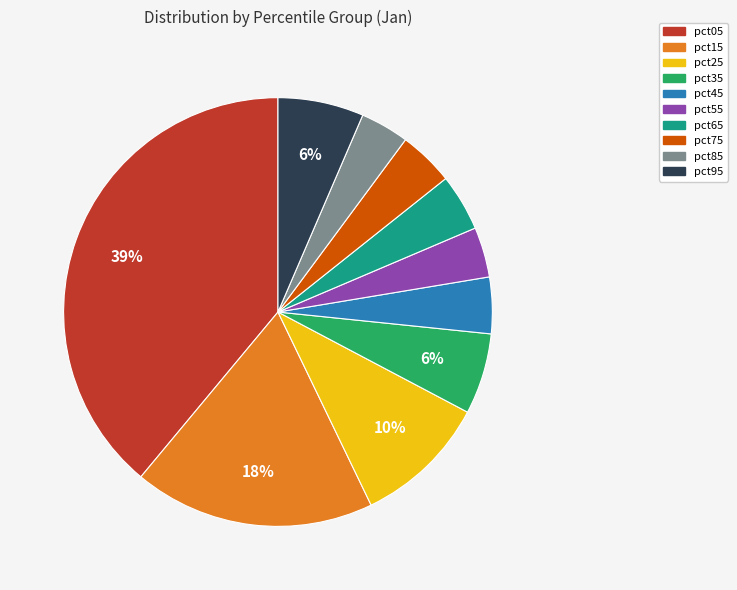

Do pct65 and pct75 together represent more than half of the pie?

No